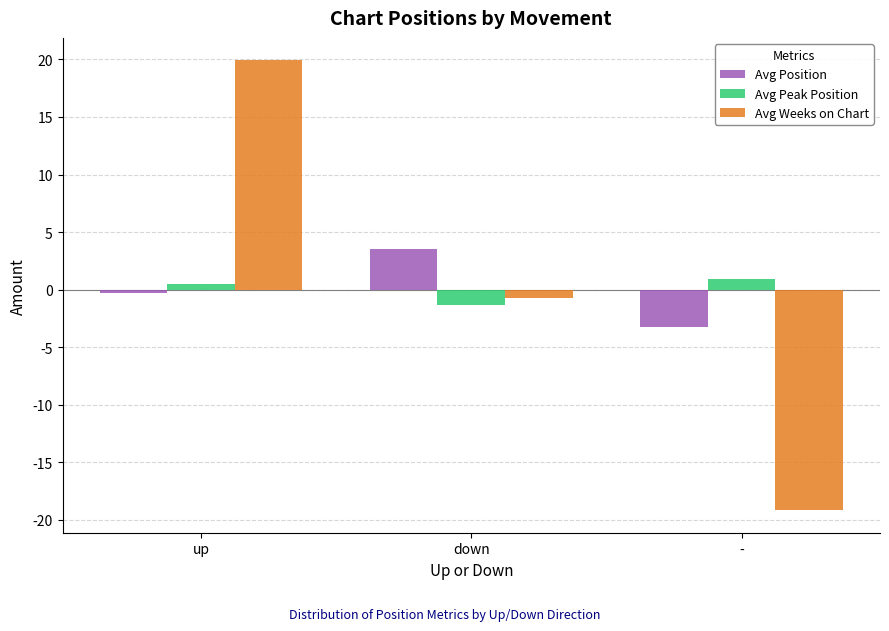

How many bars are there in each group?

3